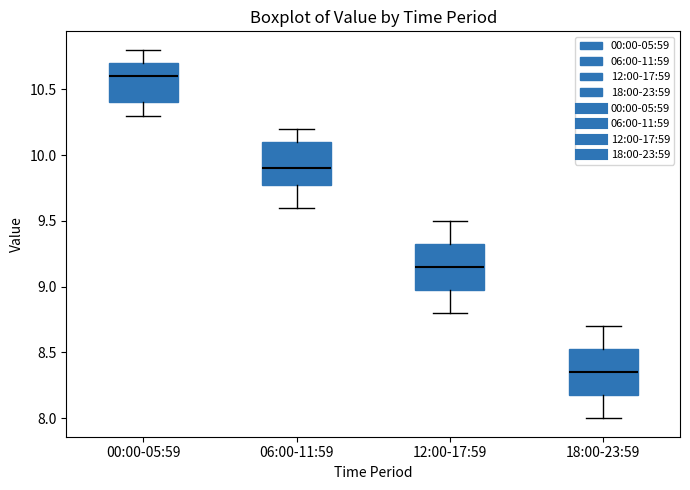

Reading left to right, read every box against the y-axis: the position of its median line, the range the box covers, and the ends of its whiskers. The values are not printed on the chart, so give them approximately, as read against the axis.

00:00-05:59: median 10.60, box 10.40 to 10.70, whiskers 10.30 to 10.80
06:00-11:59: median 9.90, box 9.80 to 10.10, whiskers 9.60 to 10.20
12:00-17:59: median 9.15, box 9.00 to 9.35, whiskers 8.80 to 9.50
18:00-23:59: median 8.35, box 8.20 to 8.55, whiskers 8.00 to 8.70